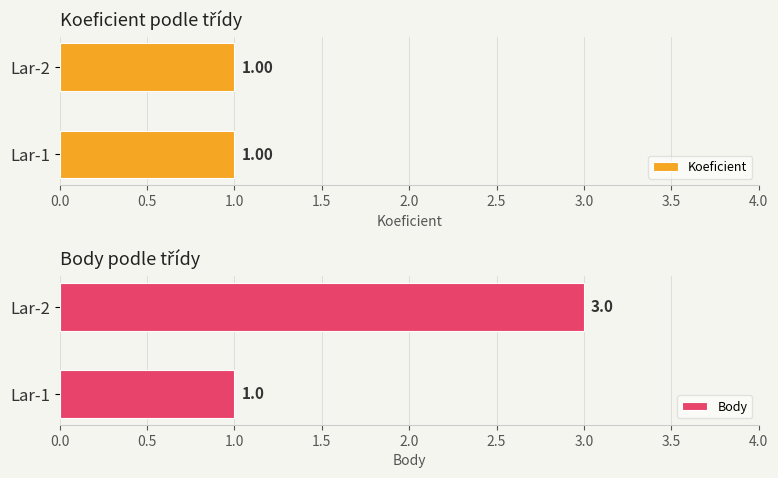

List the labels in order of Body value, largest first.

Lar-2, Lar-1